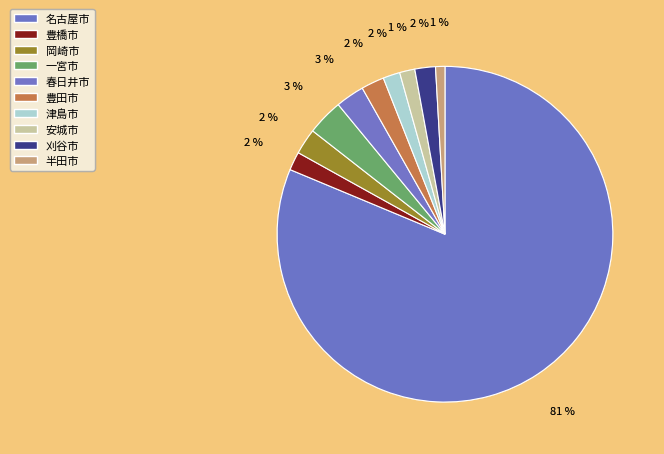

What portion of the pie excludes 名古屋市?

18.7%